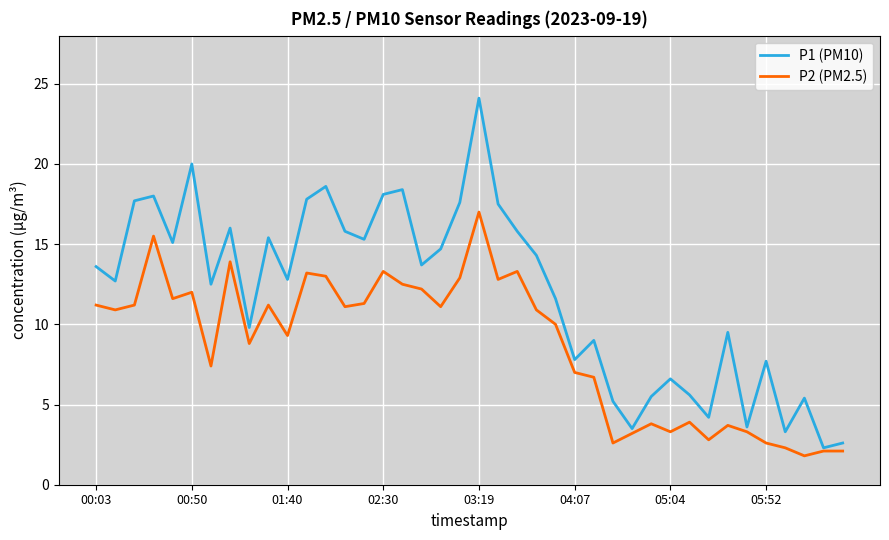

Count the number of categories in the chart.

40